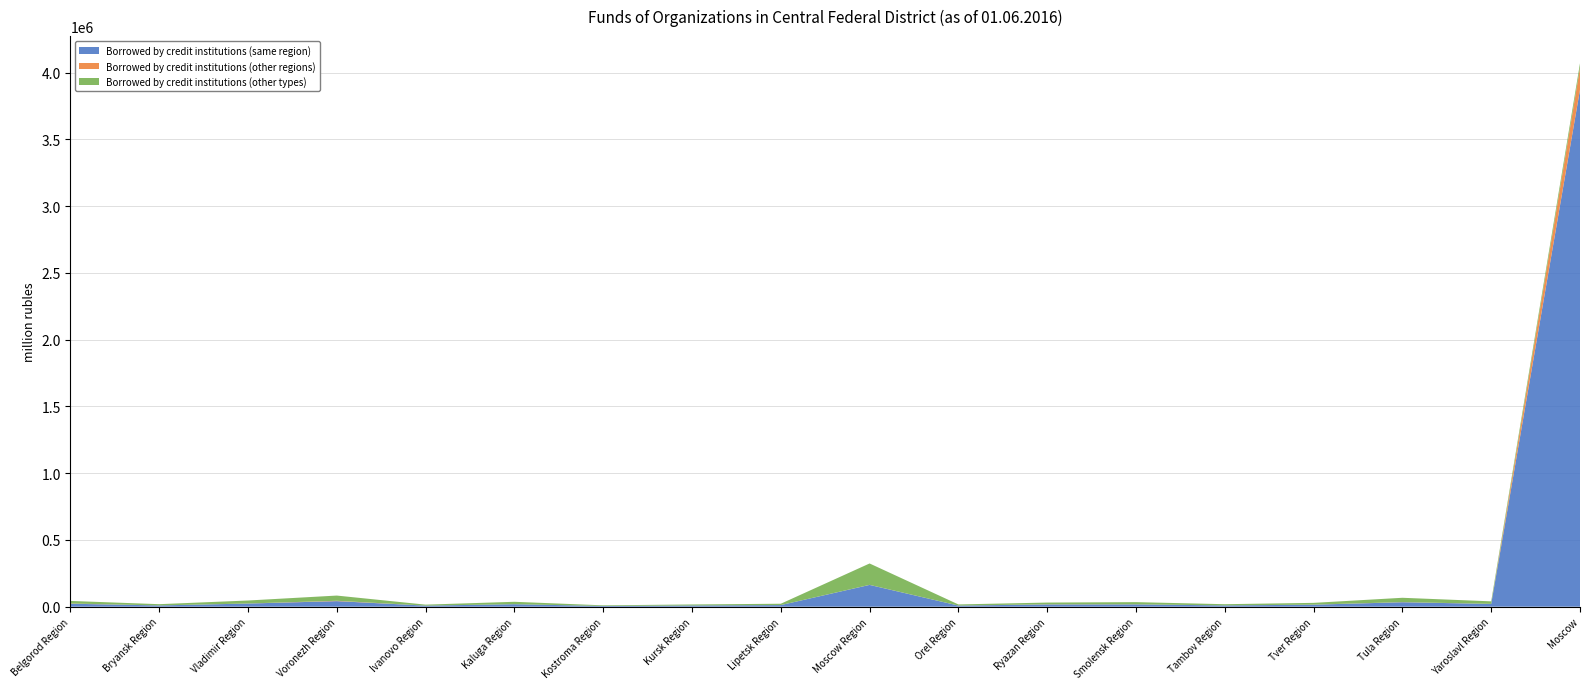

Reading left to right, list all the values displayed in this chart.

Borrowed by credit institutions (same region): Belgorod Region=22346	Bryansk Region=9453	Vladimir Region=23546	Voronezh Region=41715	Ivanovo Region=8094	Kaluga Region=18695	Kostroma Region=5454	Kursk Region=9224	Lipetsk Region=12024	Moscow Region=163147	Orel Region=8463	Ryazan Region=16945	Smolensk Region=17303	Tambov Region=9608	Tver Region=14976	Tula Region=33526	Yaroslavl Region=20721	Moscow=3871592
Borrowed by credit institutions (other regions): Belgorod Region=1561	Bryansk Region=96	Vladimir Region=484	Voronezh Region=2618	Ivanovo Region=57	Kaluga Region=57	Kostroma Region=53	Kursk Region=14	Lipetsk Region=25	Moscow Region=466	Orel Region=149	Ryazan Region=975	Smolensk Region=673	Tambov Region=12	Tver Region=481	Tula Region=966	Yaroslavl Region=433	Moscow=164124
Borrowed by credit institutions (other types): Belgorod Region=19340	Bryansk Region=9357	Vladimir Region=22371	Voronezh Region=39039	Ivanovo Region=7265	Kaluga Region=17982	Kostroma Region=4665	Kursk Region=7460	Lipetsk Region=10142	Moscow Region=160087	Orel Region=8313	Ryazan Region=13061	Smolensk Region=16188	Tambov Region=9093	Tver Region=13249	Tula Region=32293	Yaroslavl Region=18986	Moscow=33376